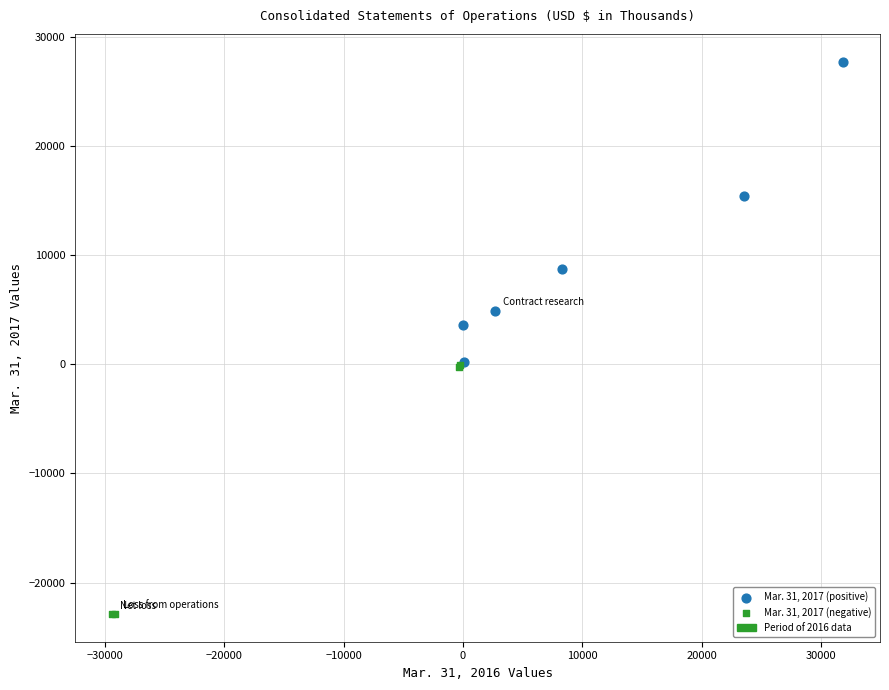

Which series contains the highest Y value?

Mar. 31, 2017 (positive)